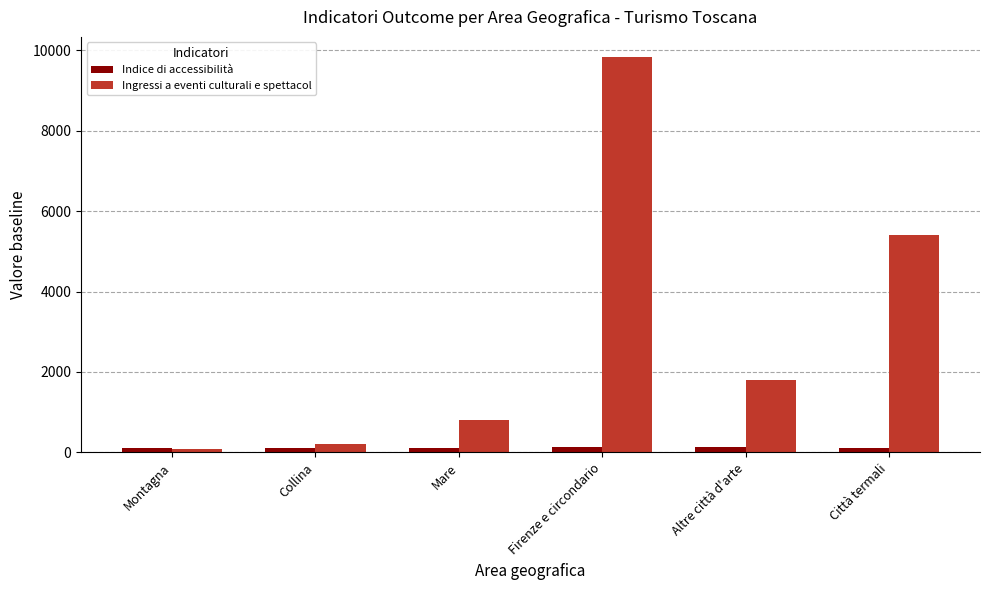

What position from the right is Firenze e circondario?

3